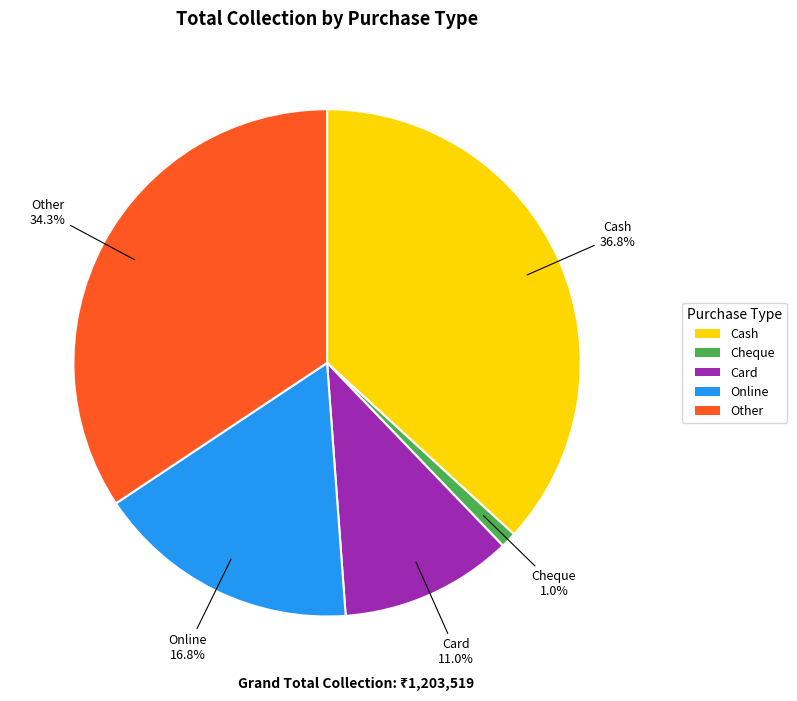

Does any single category account for the majority?

No